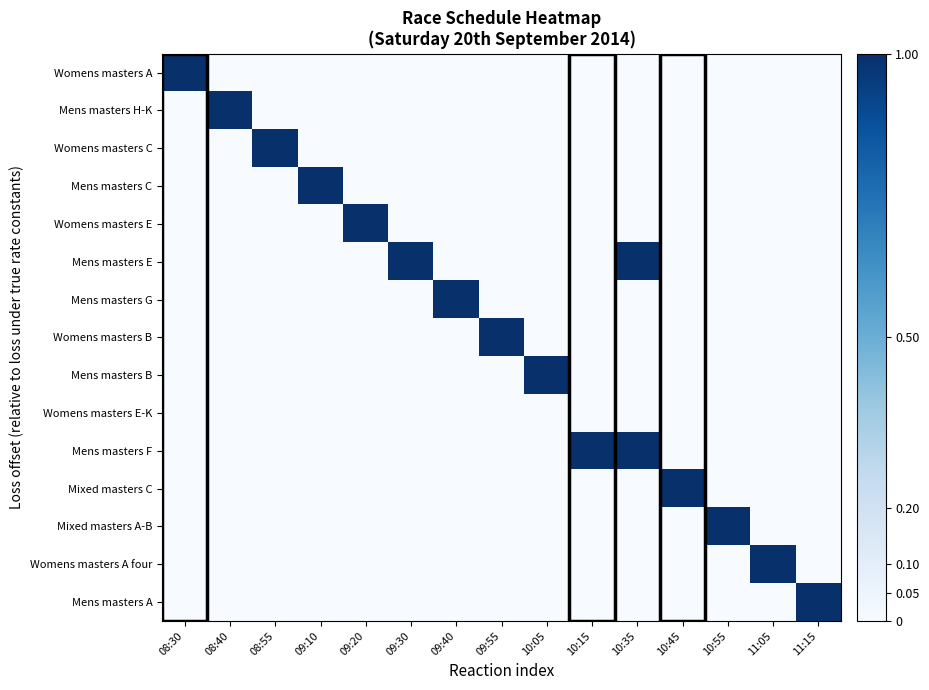

How many distinct data groups are displayed?

15